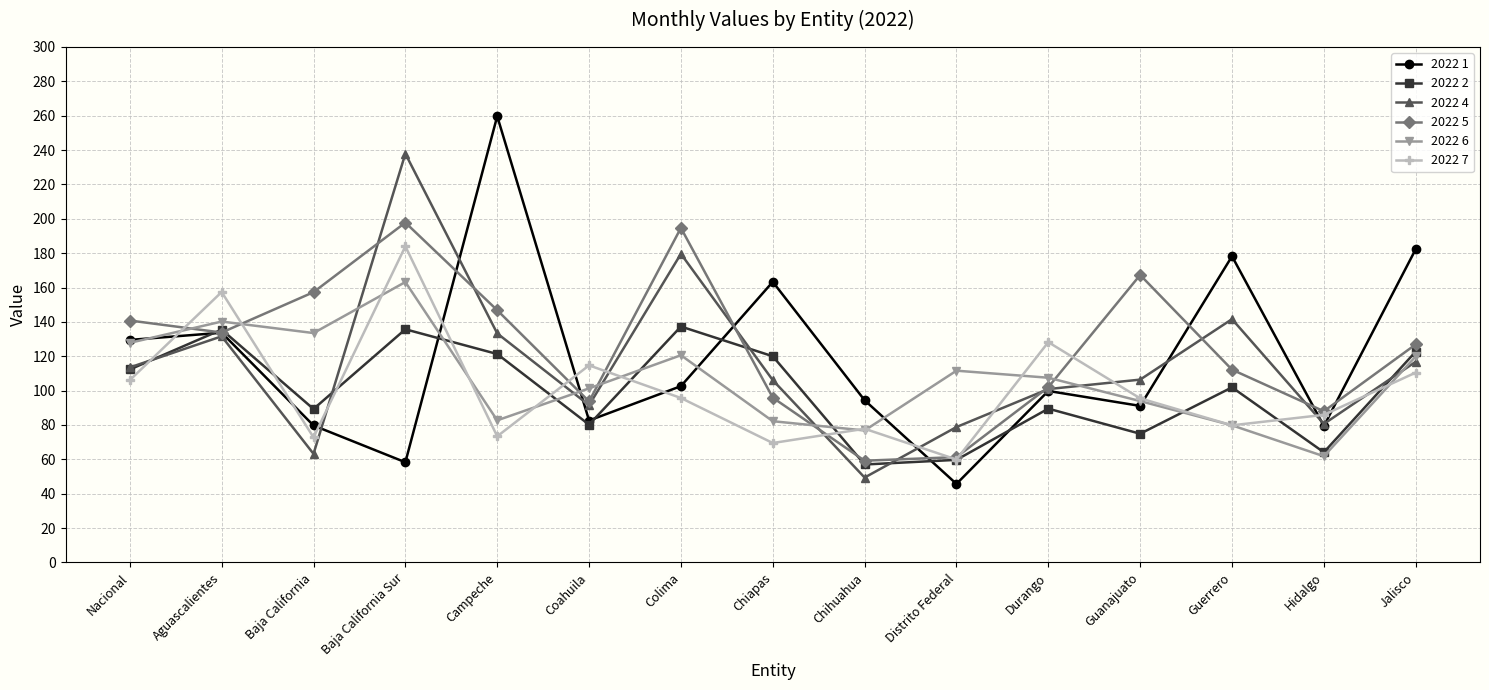

Where is 2022 7 nearest to the value 121?

Coahuila